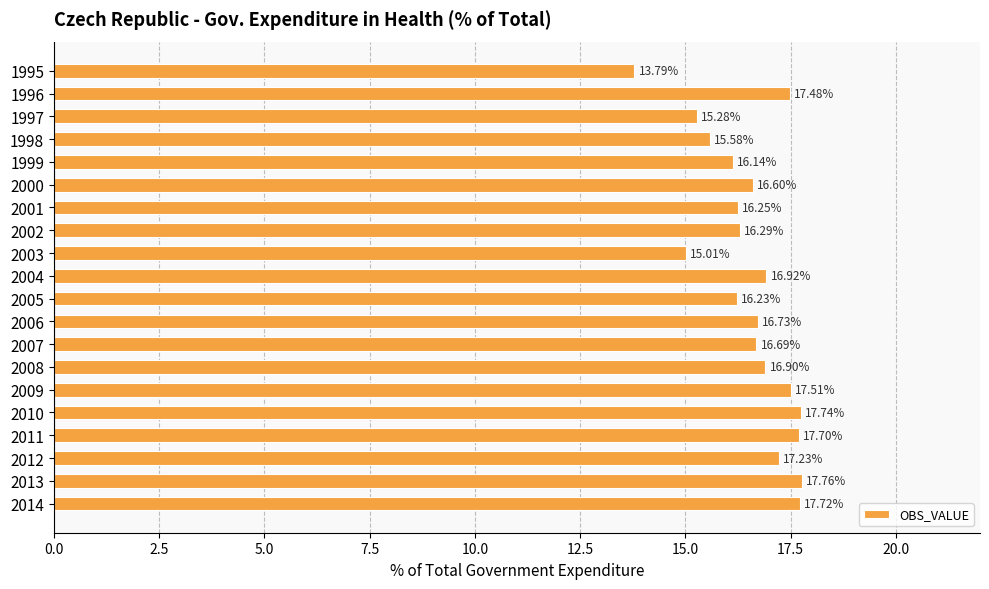

What is the difference between the maximum and second lowest values?

2.8